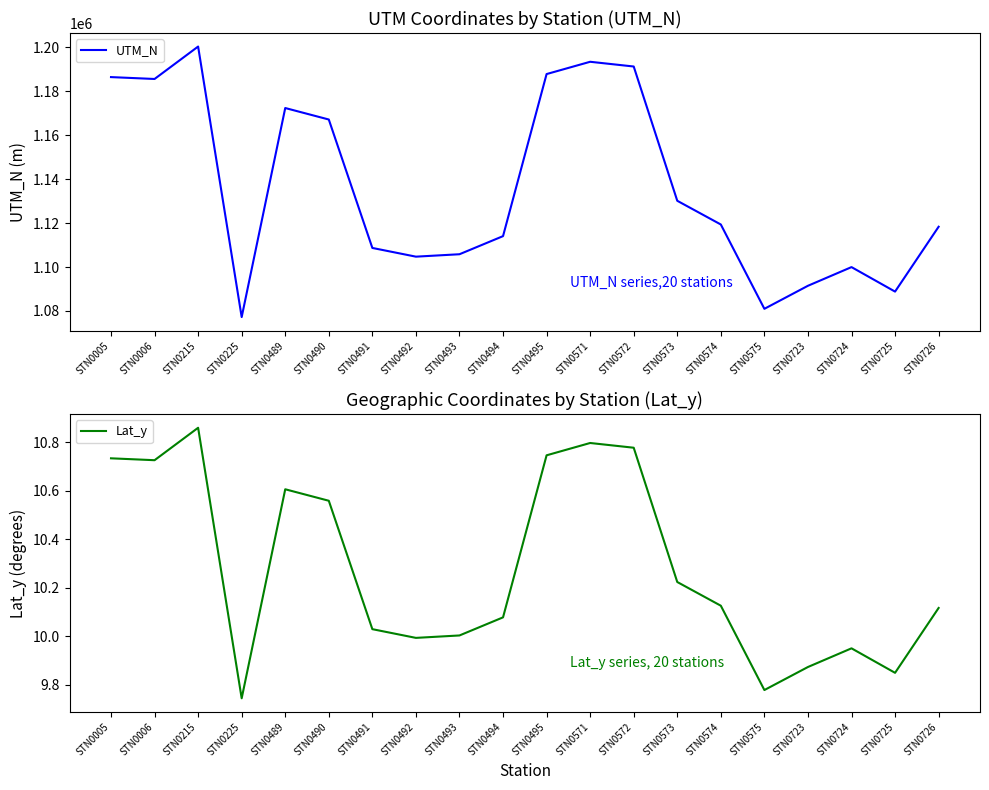

What is the difference between the maximum and second lowest values in the Lat_y series?

1.1